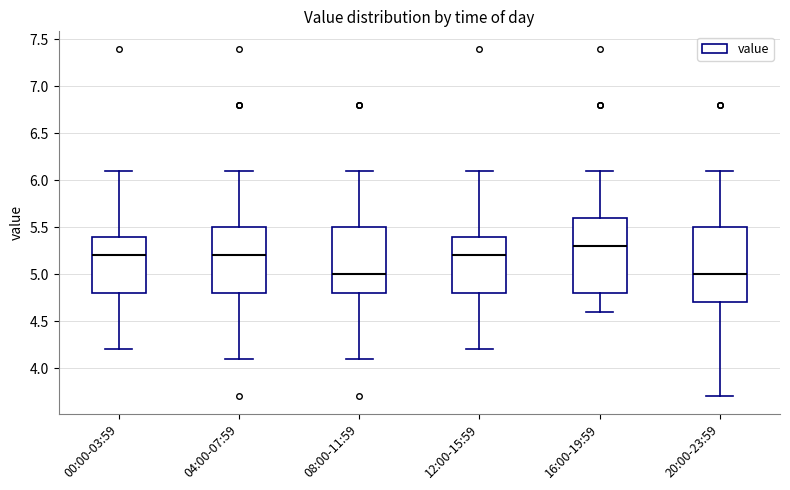

Reading left to right, transcribe this box plot: for each box, give where its median line is, the range the box spans, and where its two whiskers end, as read against the y-axis. The values are not printed on the chart, so give them approximately, as read against the axis.

00:00-03:59: median 5.2, box 4.8 to 5.4, whiskers 4.2 to 6.1
04:00-07:59: median 5.2, box 4.8 to 5.5, whiskers 4.1 to 6.1
08:00-11:59: median 5.0, box 4.8 to 5.5, whiskers 4.1 to 6.1
12:00-15:59: median 5.2, box 4.8 to 5.4, whiskers 4.2 to 6.1
16:00-19:59: median 5.3, box 4.8 to 5.6, whiskers 4.6 to 6.1
20:00-23:59: median 5.0, box 4.7 to 5.5, whiskers 3.7 to 6.1